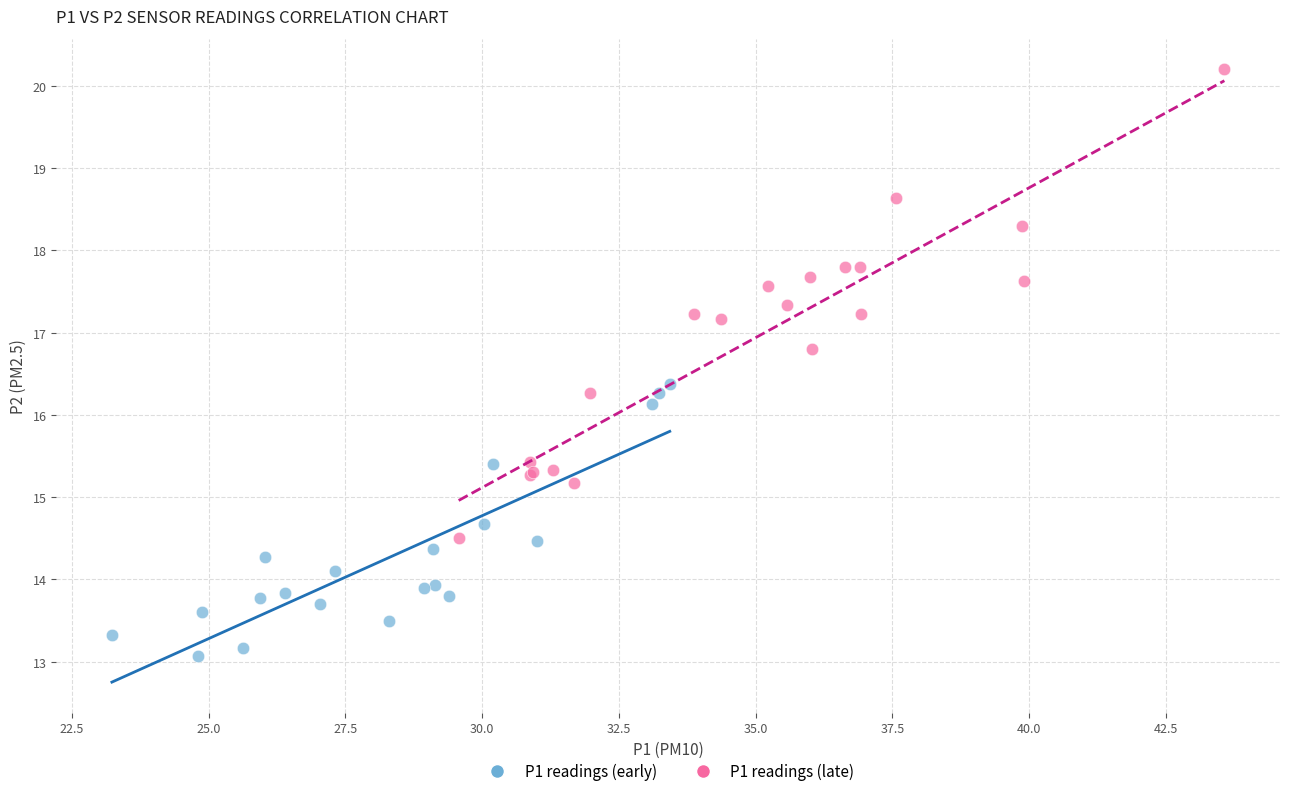

Which series reaches the maximum Y coordinate?

P1 readings (late)